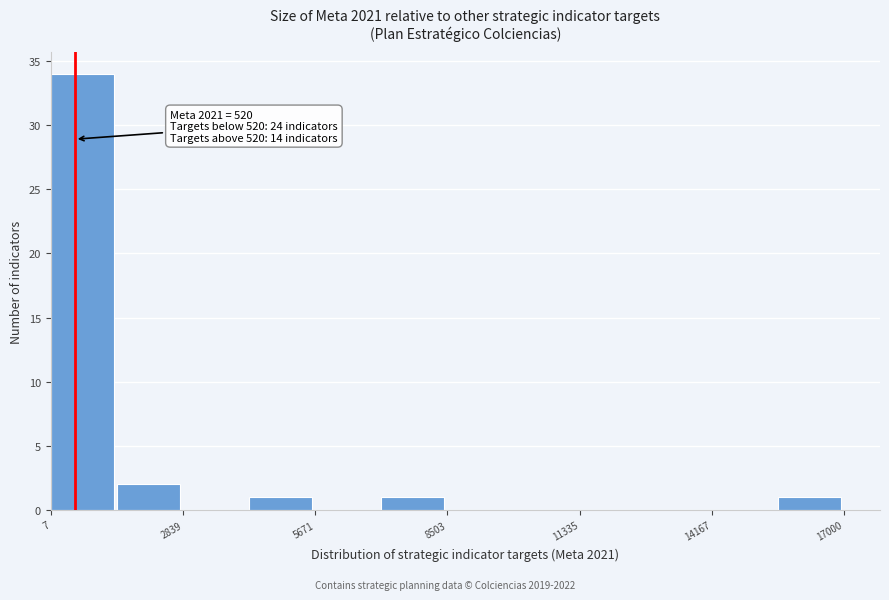

Around what value on the x-axis is the tallest bar? Give the approximate position of its centre, as read against the axis.

500